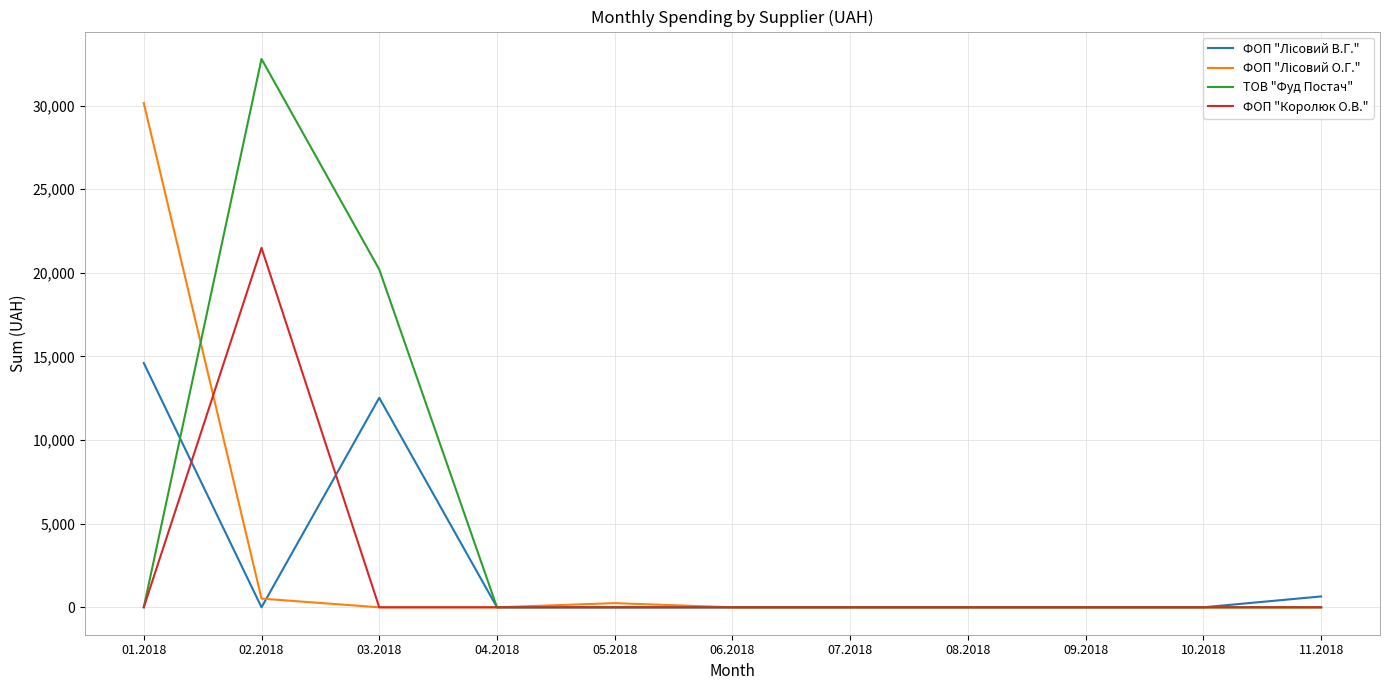

Which series has the largest total across all categories?

ТОВ "Фуд Постач"